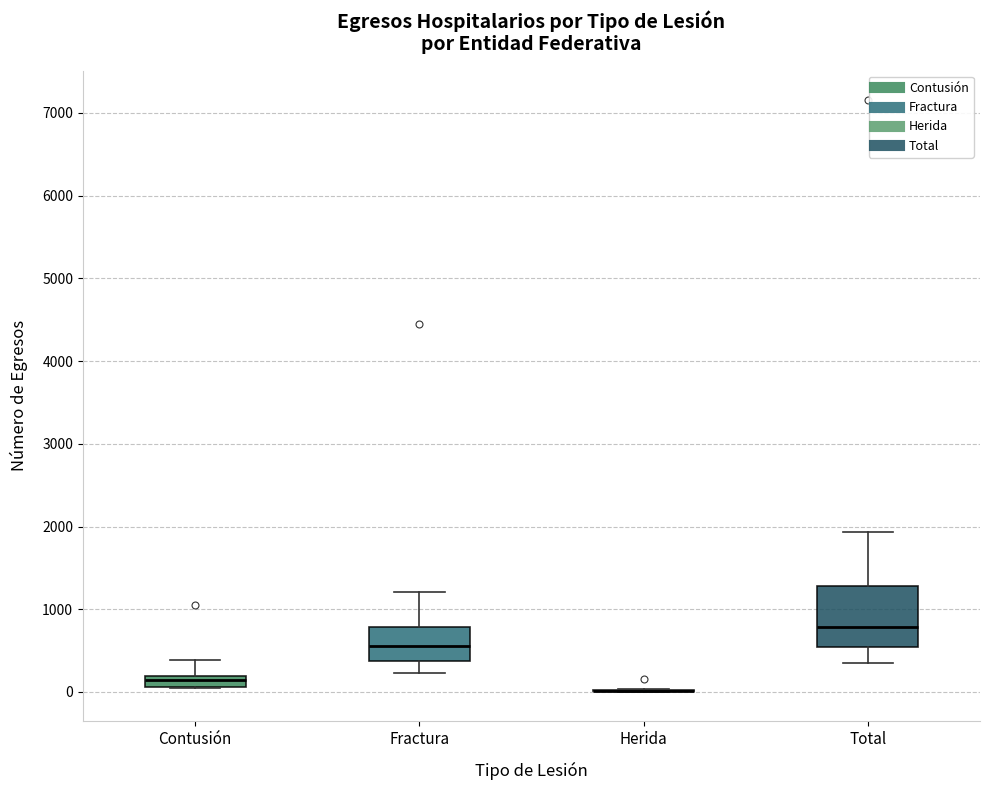

Where is the upper edge of the box for Fractura on the y-axis? The values are not printed on the chart, so give them approximately, as read against the axis.

800